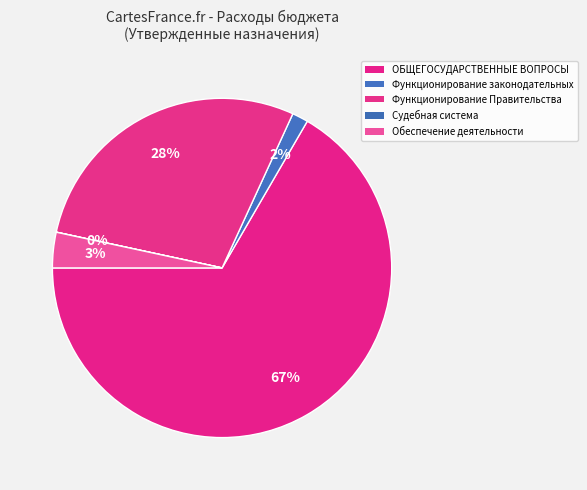

What is the smallest slice in the pie chart?

Судебная система